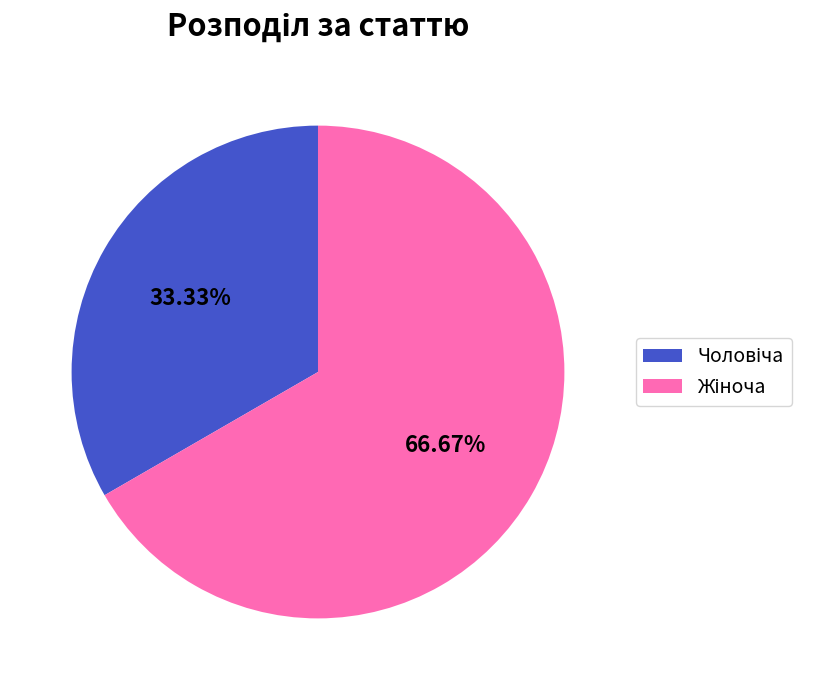

Does any single category account for the majority?

Yes